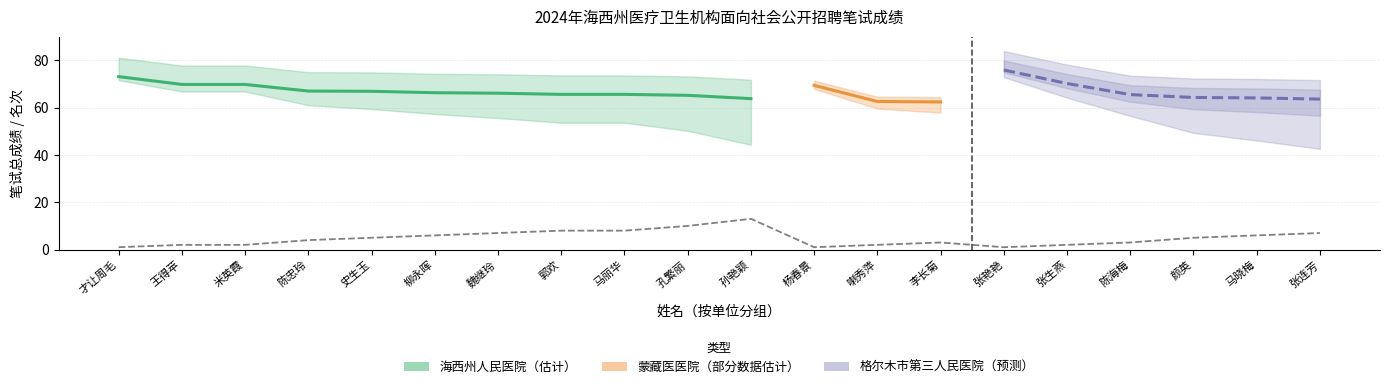

Does the chart have visible grid lines?

Yes